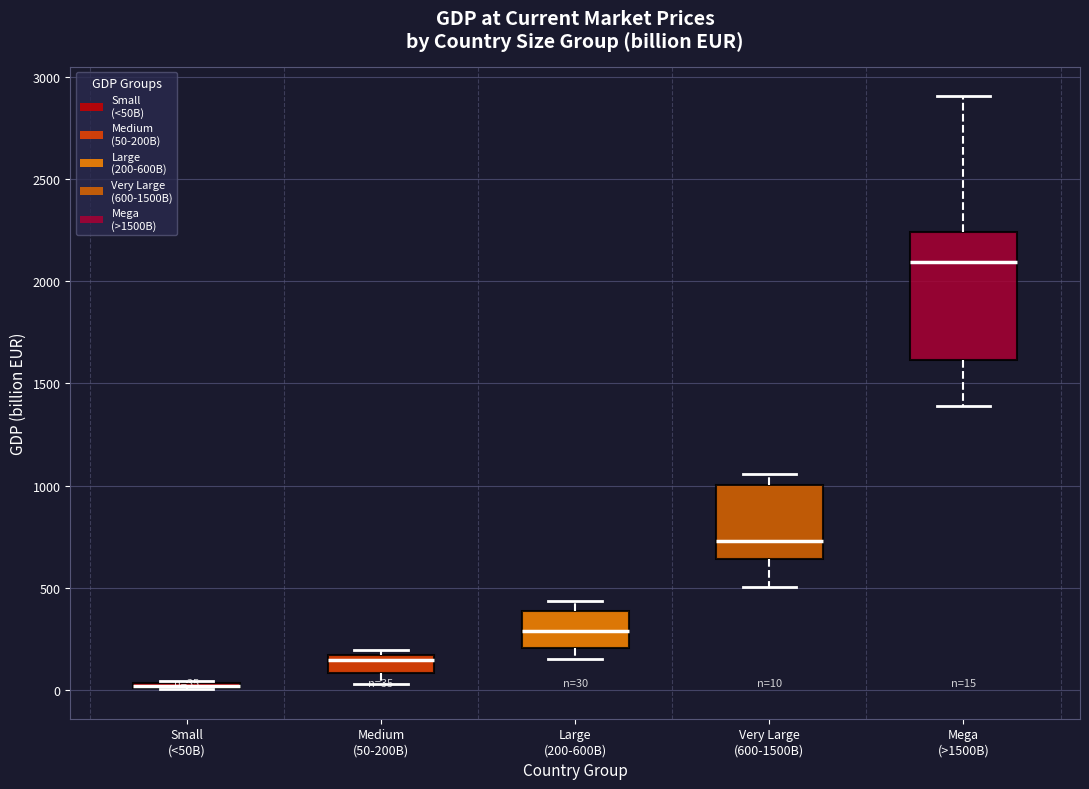

Comparing the boxes themselves (not the whiskers), which one is the tallest?

Mega (>1500B)